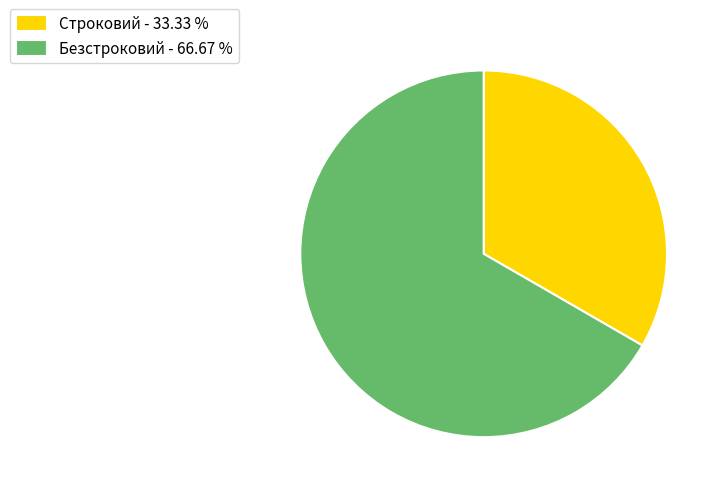

Is it true that Строковий is 33% of the pie?

True